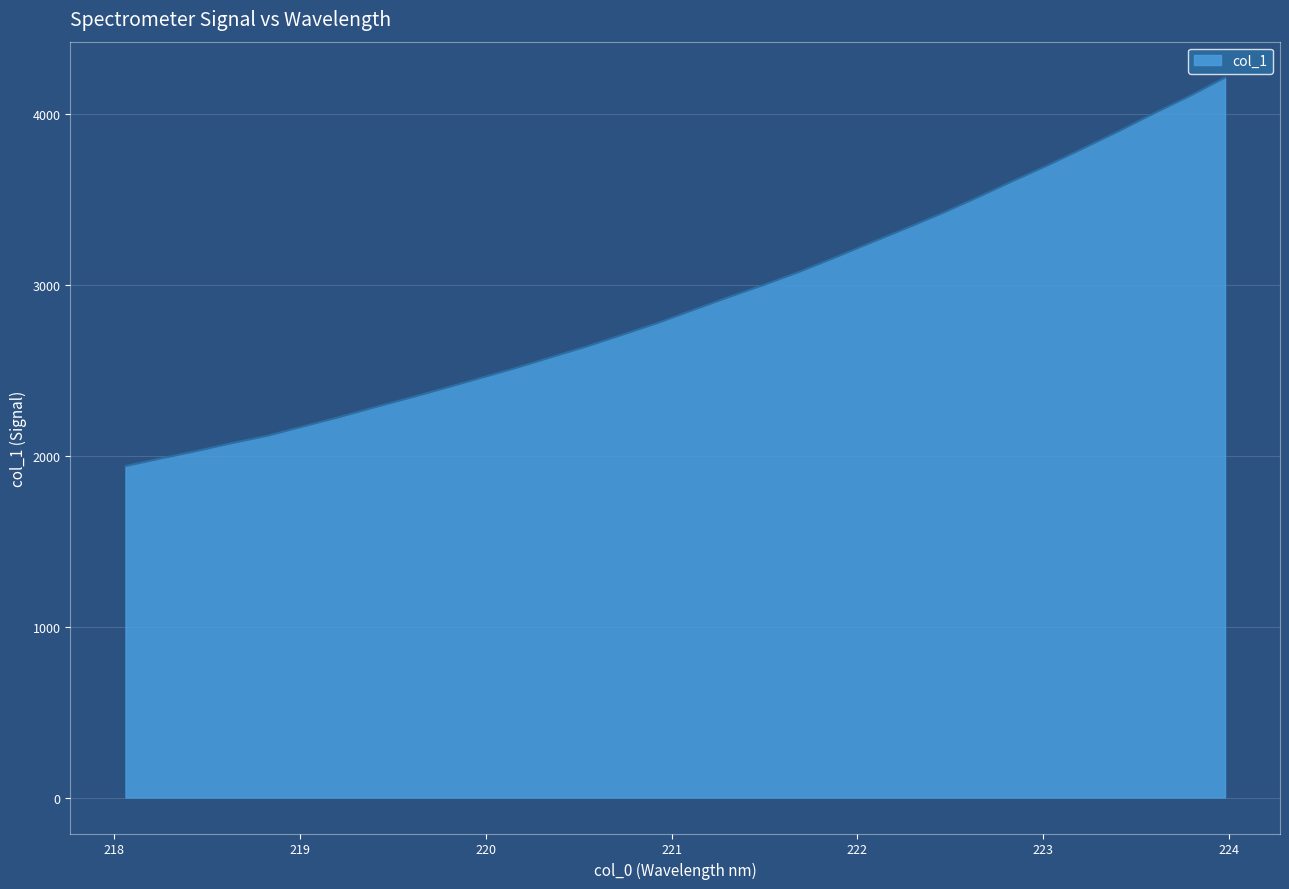

Count the number of categories in the chart.

32